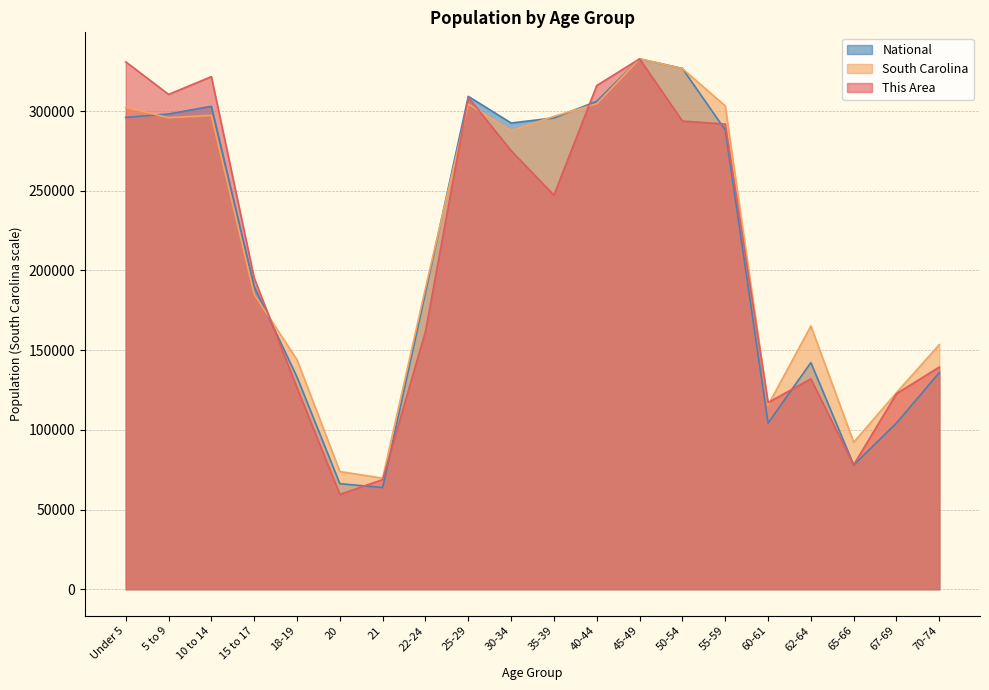

Read the South Carolina value at 55-59.

303240.0